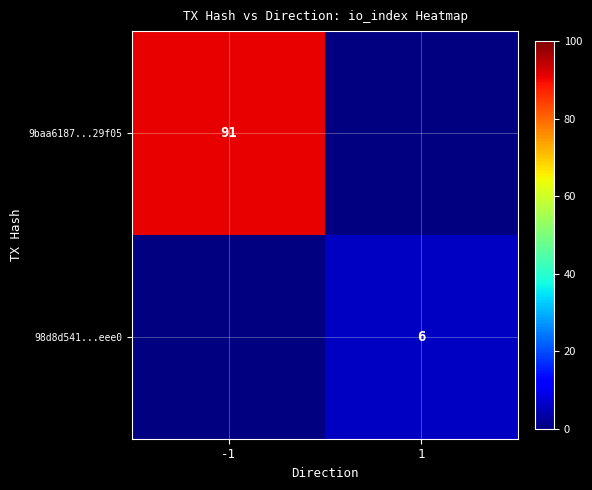

Which label corresponds to the largest value in the chart?

-1